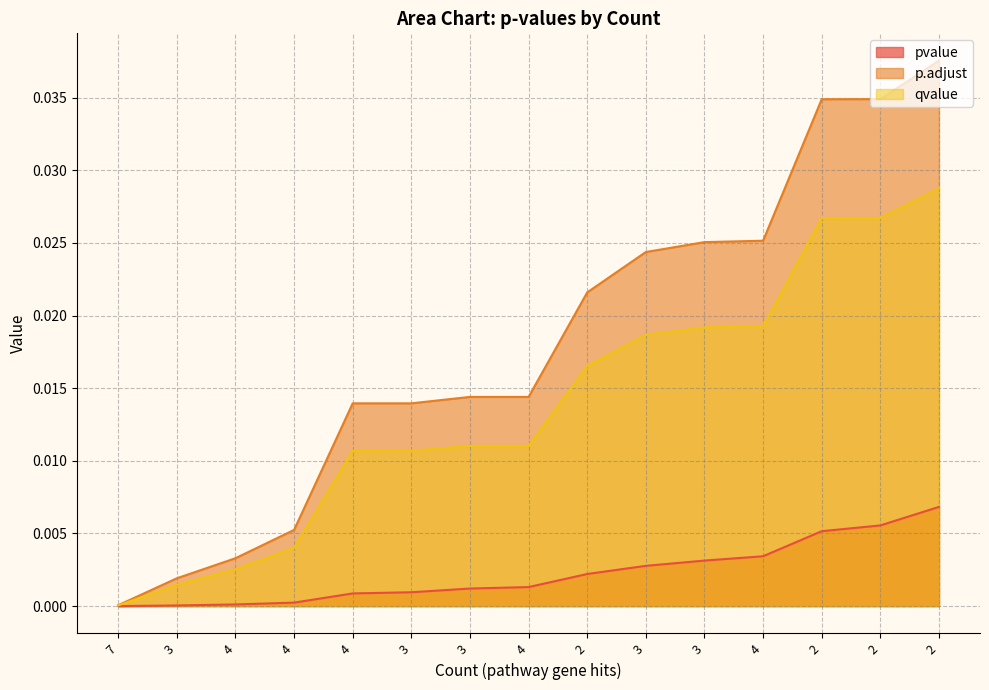

What are all the series names shown in the legend?

pvalue, p.adjust, qvalue